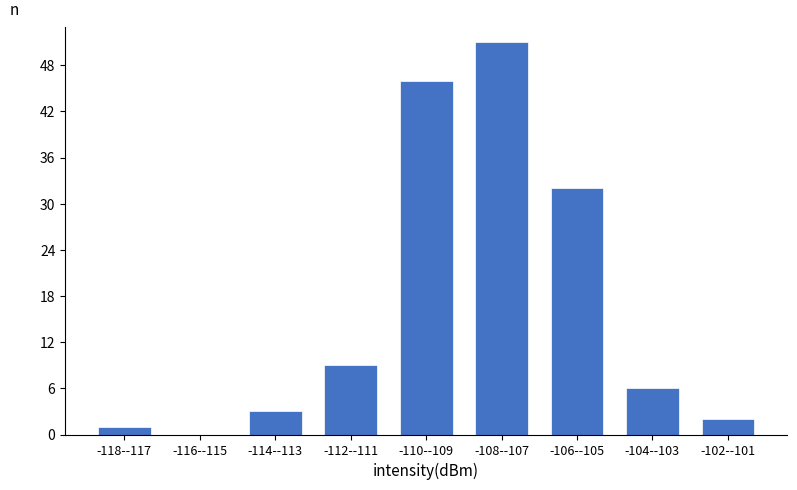

Reading left to right, extract all data points from this chart.

-118--117=1	-116--115=0	-114--113=3	-112--111=9	-110--109=46	-108--107=51	-106--105=32	-104--103=6	-102--101=2